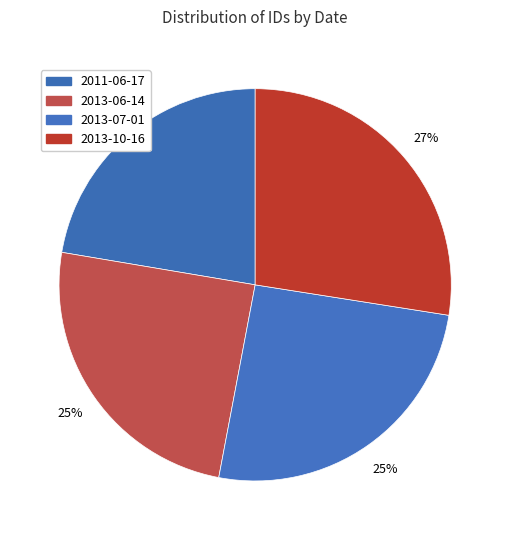

How many slices are in this pie chart?

4